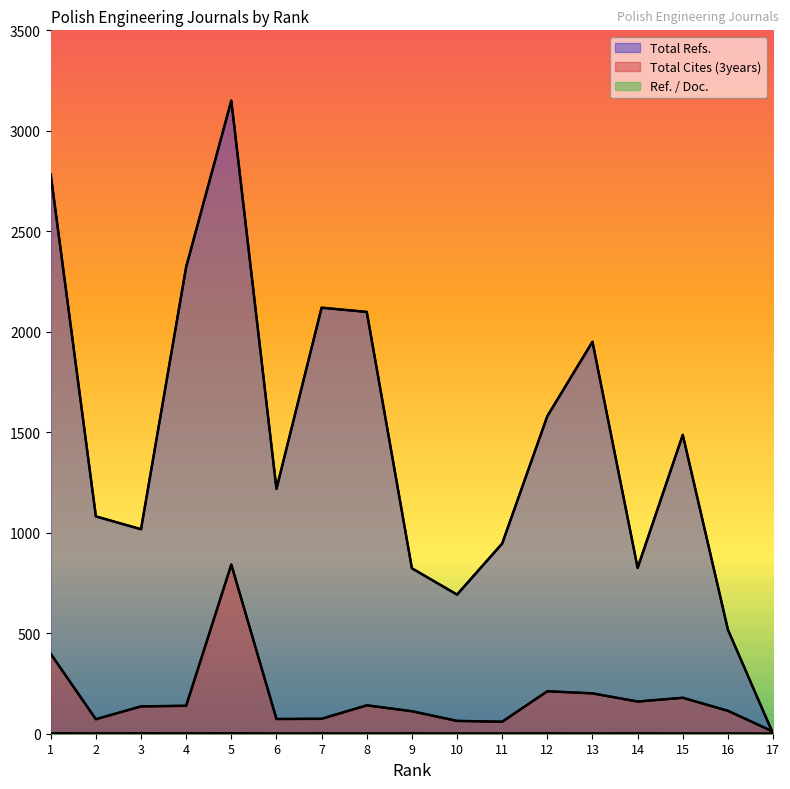

Which category has the lowest value across all series?

17